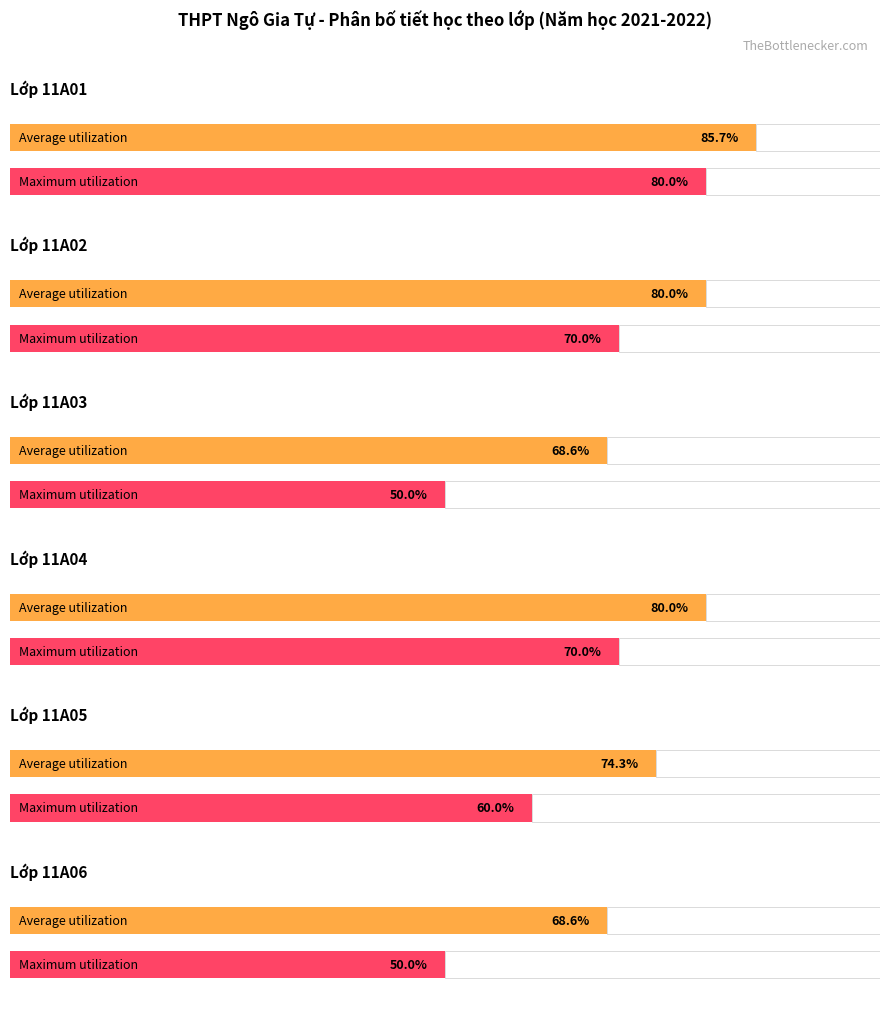

The Lí series shows 9 at 11A06. True or false?

False